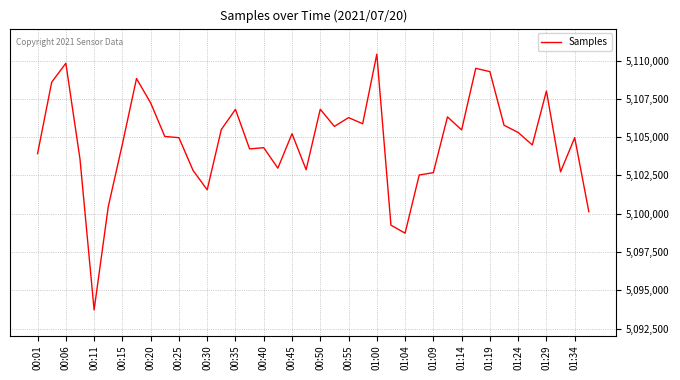

What is the greatest value displayed?

5110414